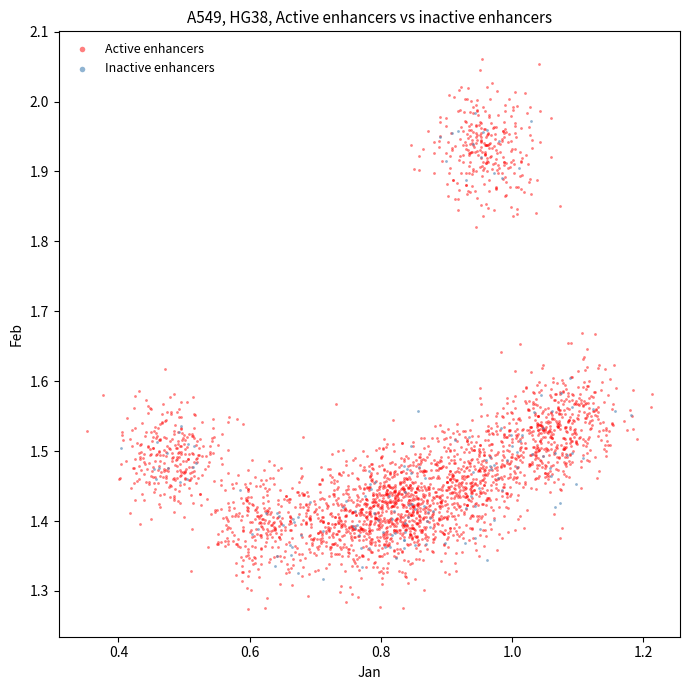

What are all the series names shown in the legend?

Active enhancers, Inactive enhancers